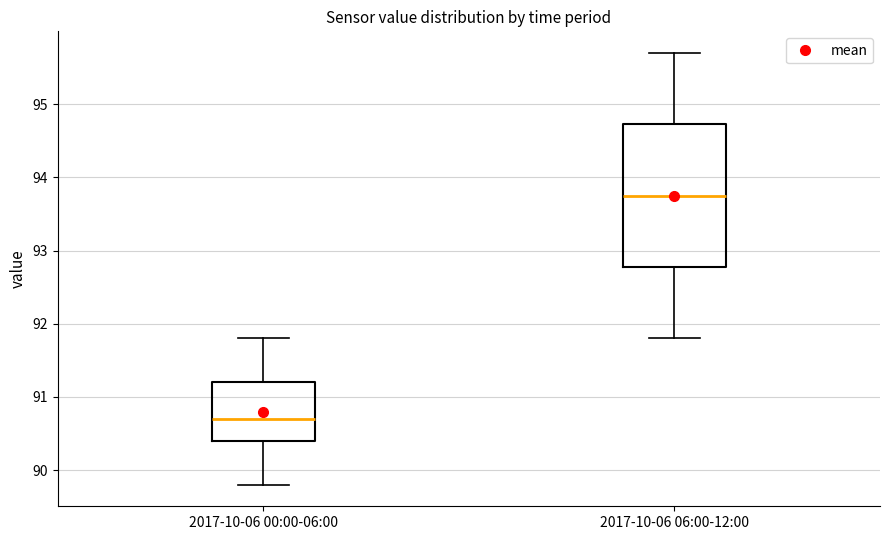

Which box's median line is the lowest?

2017-10-06 00:00-06:00